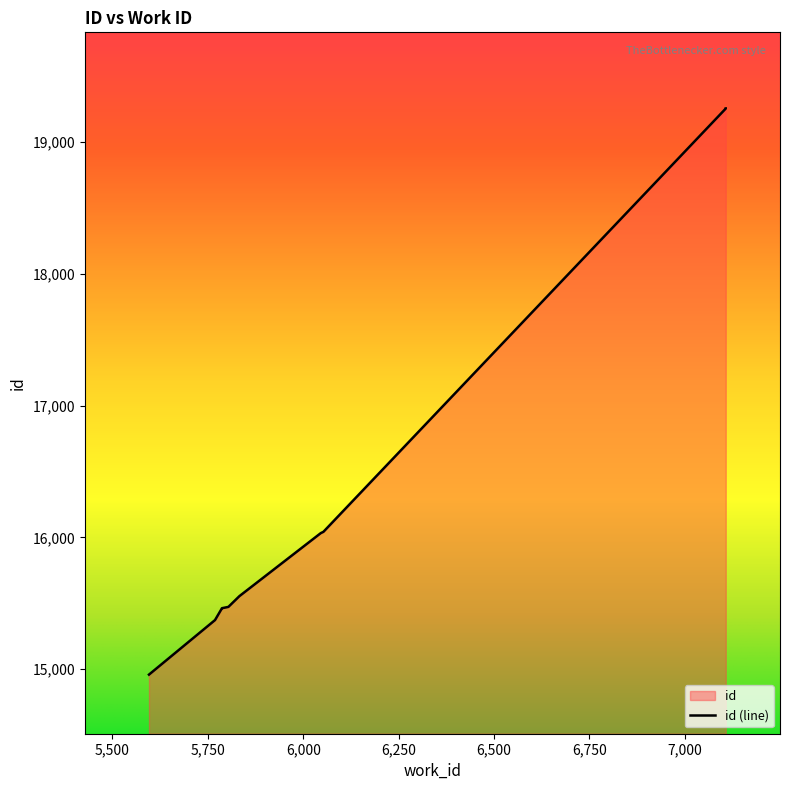

At which label does the data first exceed 15554?

6046